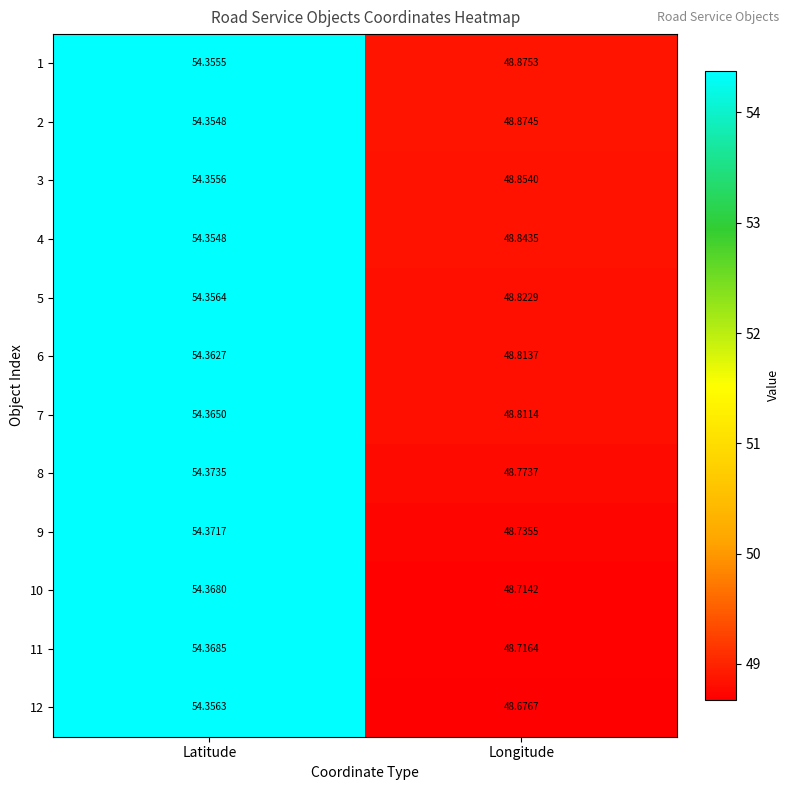

At which label does 8 first exceed 54?

Latitude